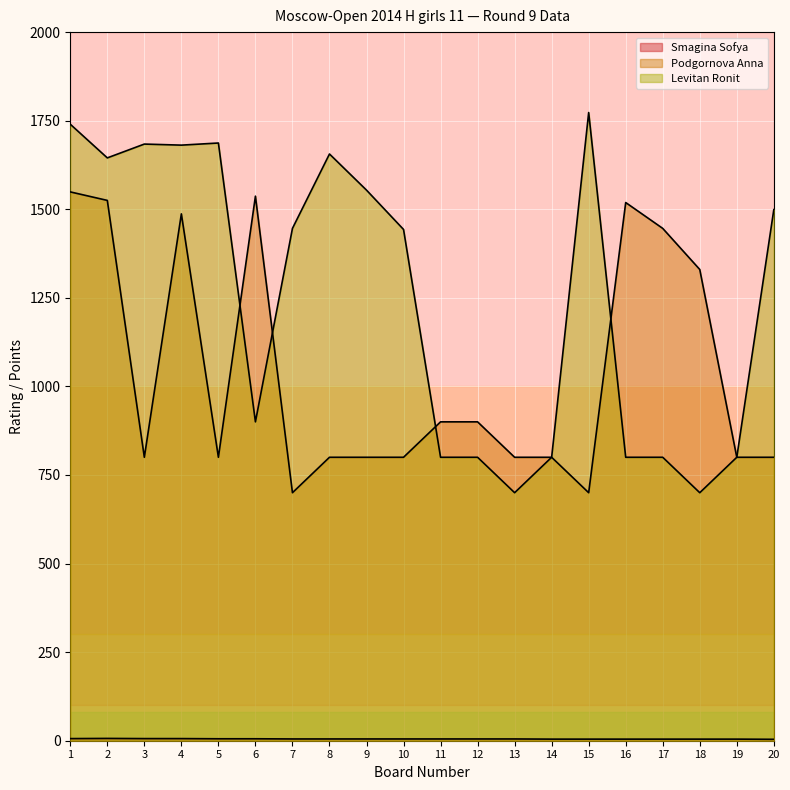

What is the value of the Levitan Ronit point at the 2nd from the left?

1645.0